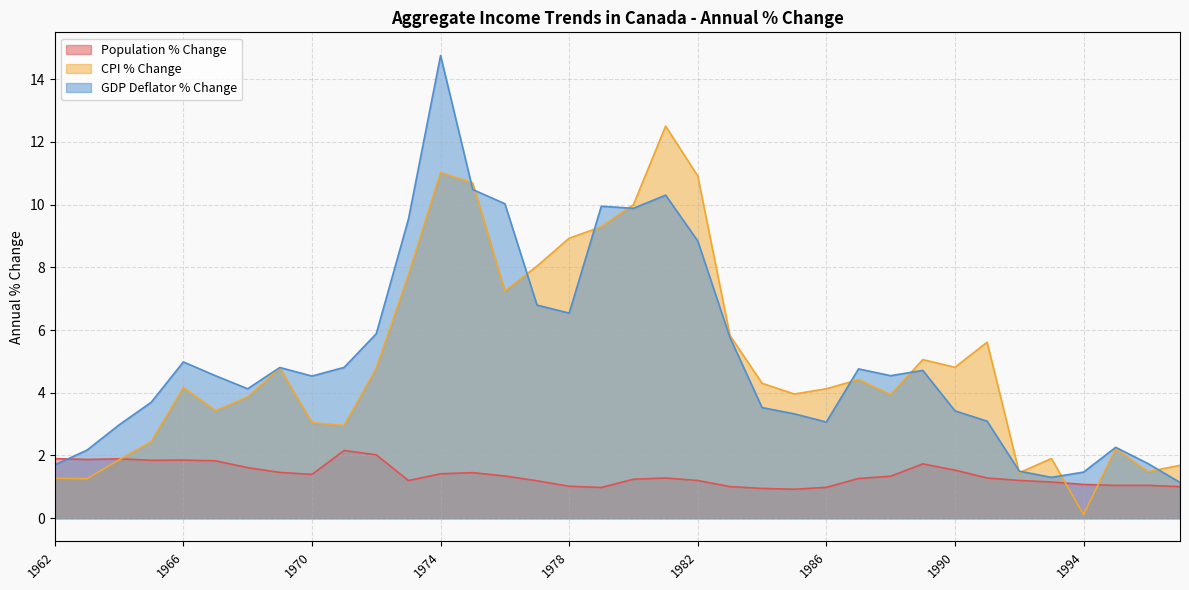

Where is GDP Deflator % Change nearest to the value 7?

1977